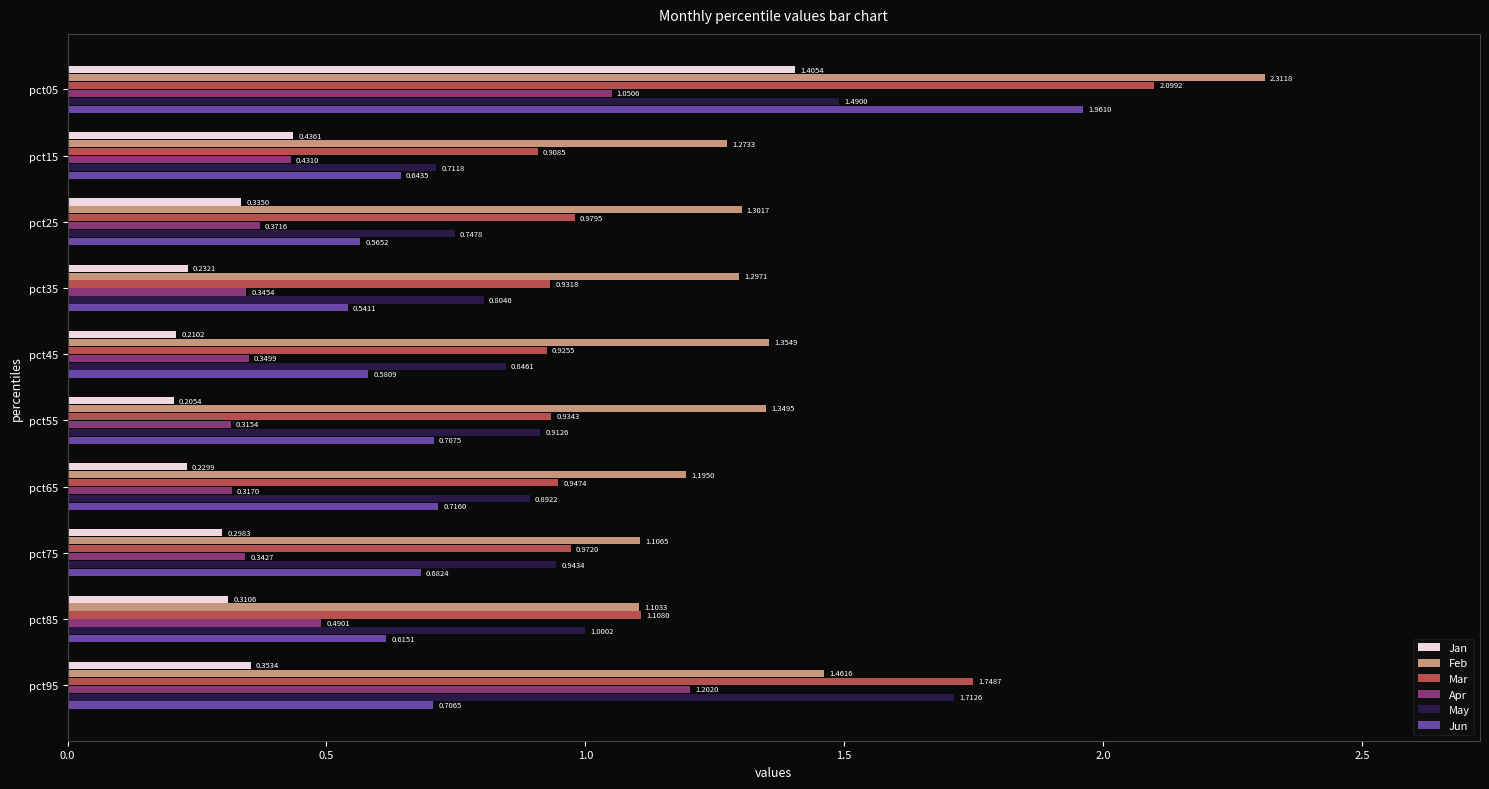

What is the sum of all Apr values?

5.2